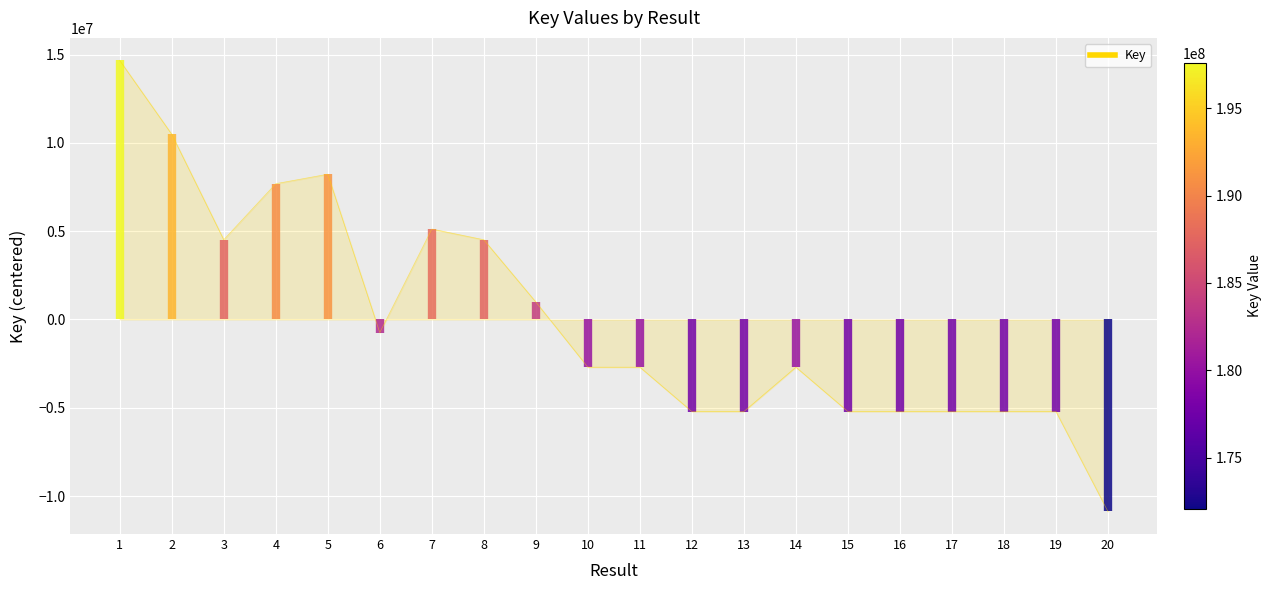

What is the value of the 16th point from the left?

-5214419.9